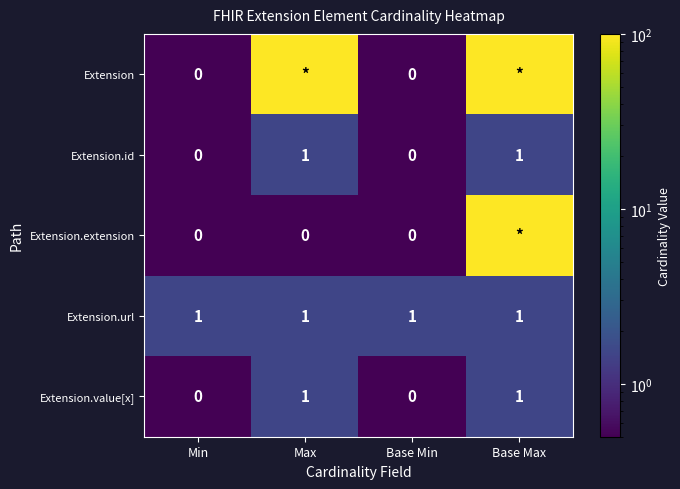

What is the maximum value for Extension.url?

1.0